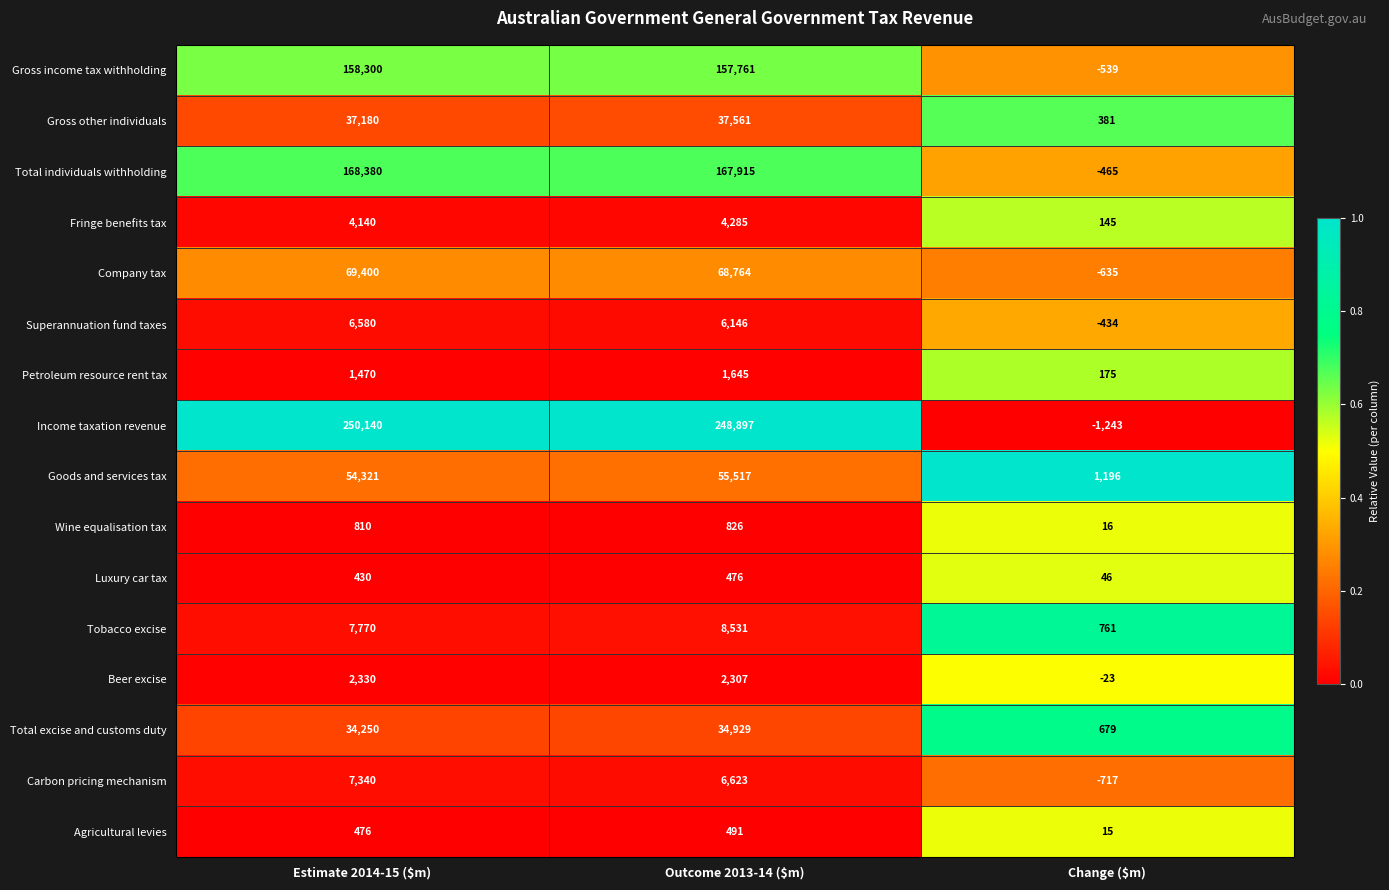

True or false: Goods and services tax has a value of 1196 at Change ($m).

True